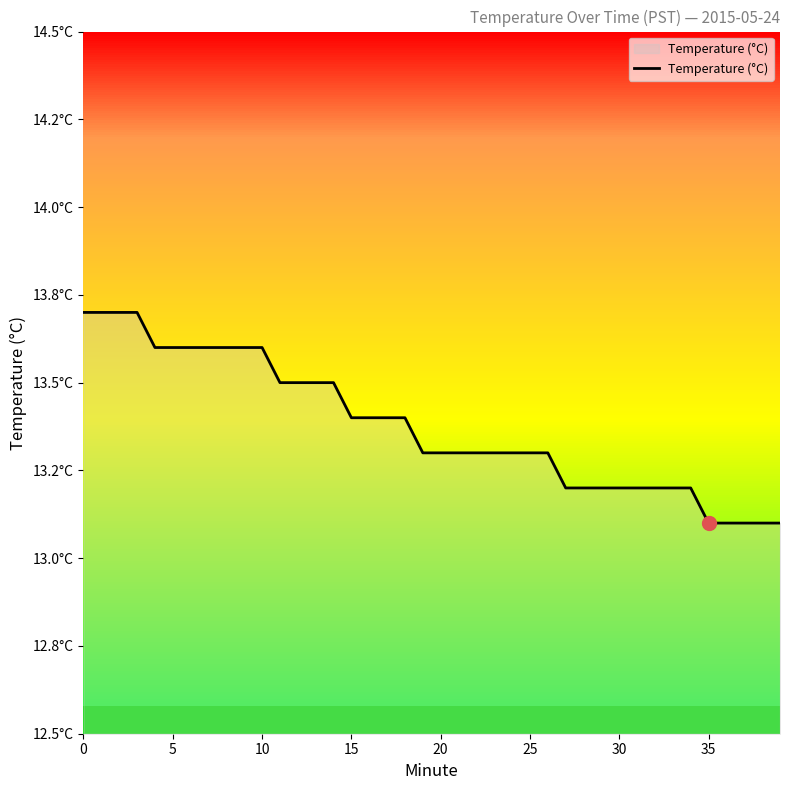

Reading right to left, list all the values displayed in this chart.

13.1	13.1	13.1	13.1	13.1	13.2	13.2	13.2	13.2	13.2	13.2	13.2	13.2	13.3	13.3	13.3	13.3	13.3	13.3	13.3	13.3	13.4	13.4	13.4	13.4	13.5	13.5	13.5	13.5	13.6	13.6	13.6	13.6	13.6	13.6	13.6	13.7	13.7	13.7	13.7